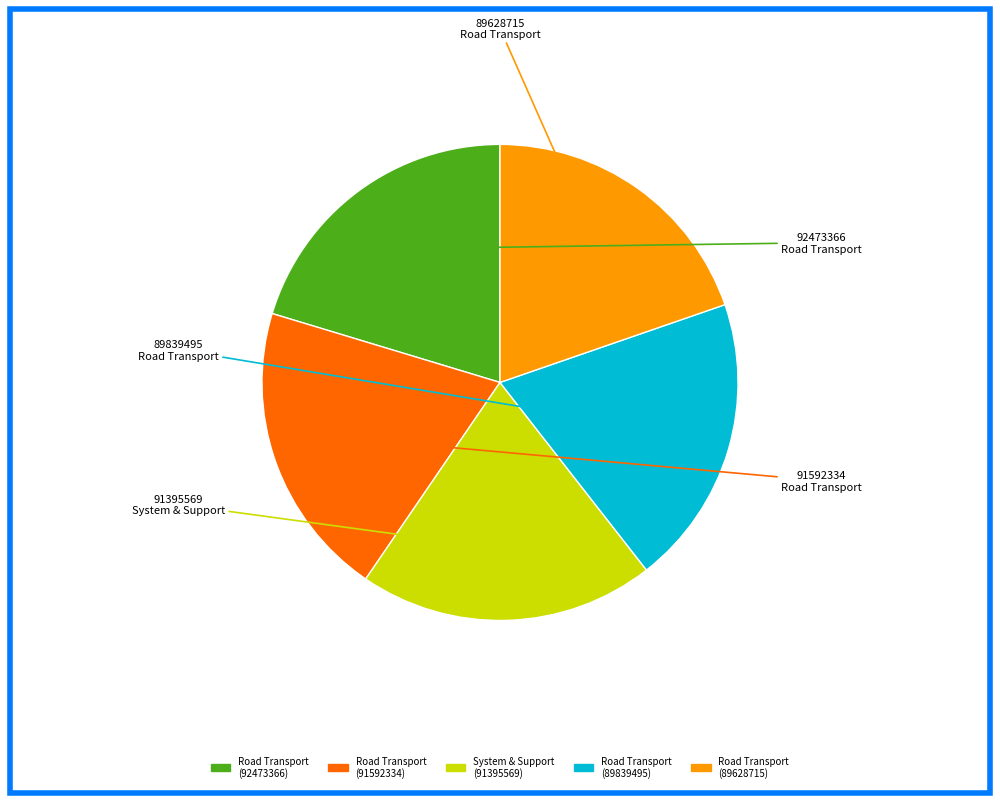

Is there a majority slice in this chart?

No